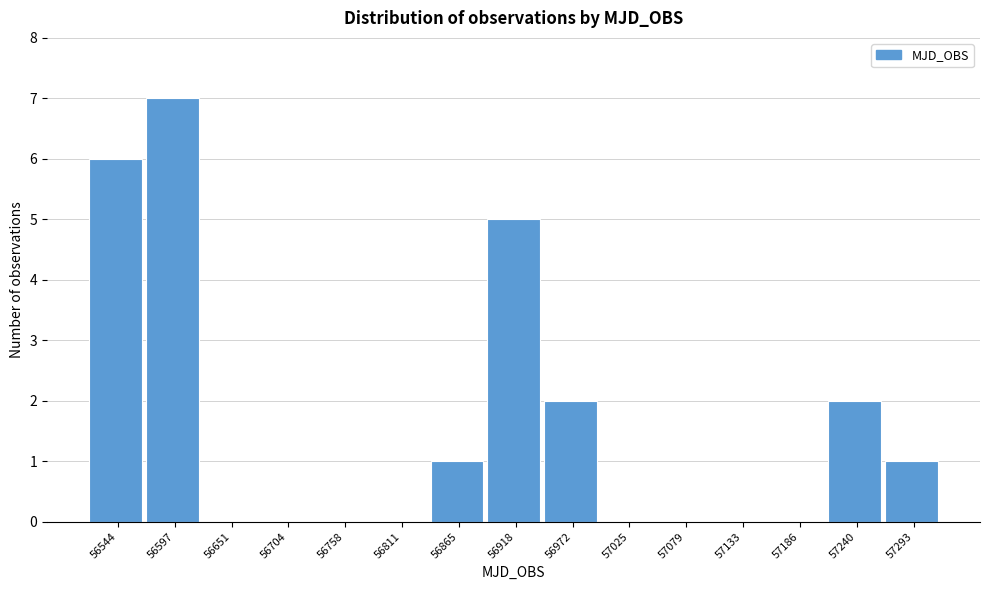

Reading right to left, transcribe all the data shown in this chart.

57293=1	57240=2	57186=0	57133=0	57079=0	57025=0	56972=2	56918=5	56865=1	56811=0	56758=0	56704=0	56651=0	56597=7	56544=6